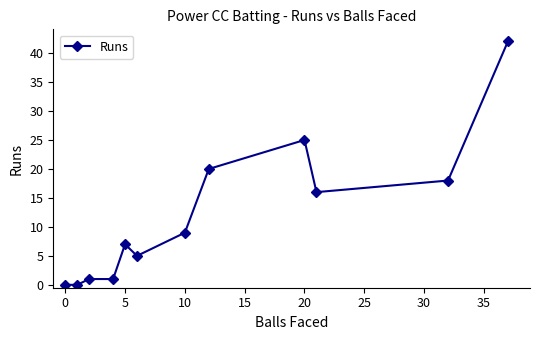

What is the value of the 7th point from the left?

9